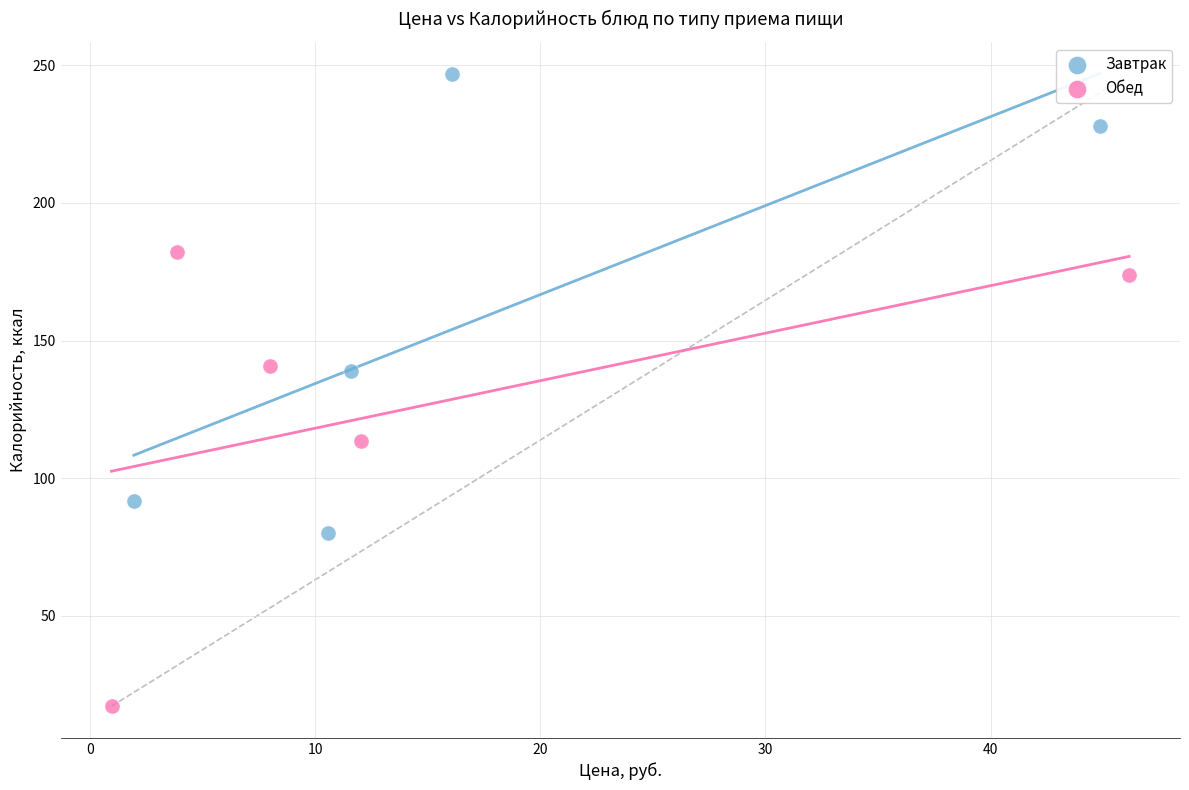

Which series contains the highest Y value?

Завтрак